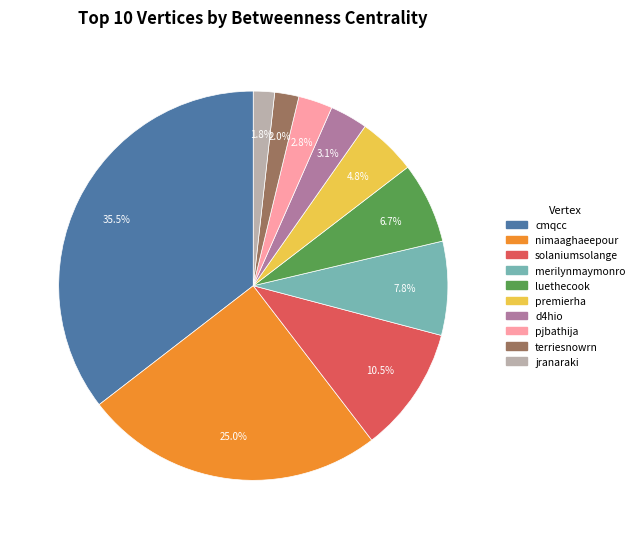

What is the ratio of the value at solaniumsolange to the value at premierha?

2.2